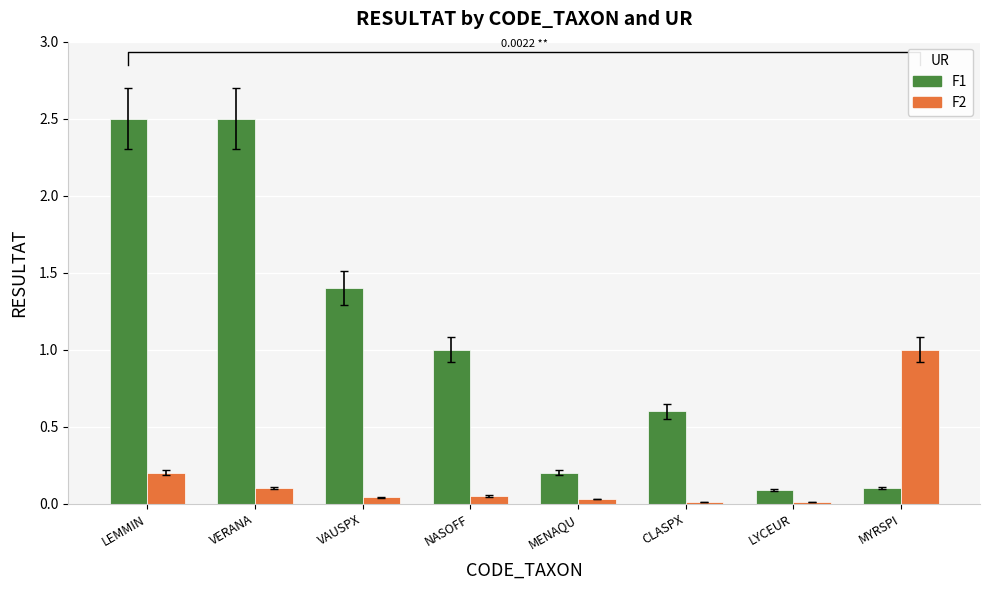

Are the bars horizontal?

No